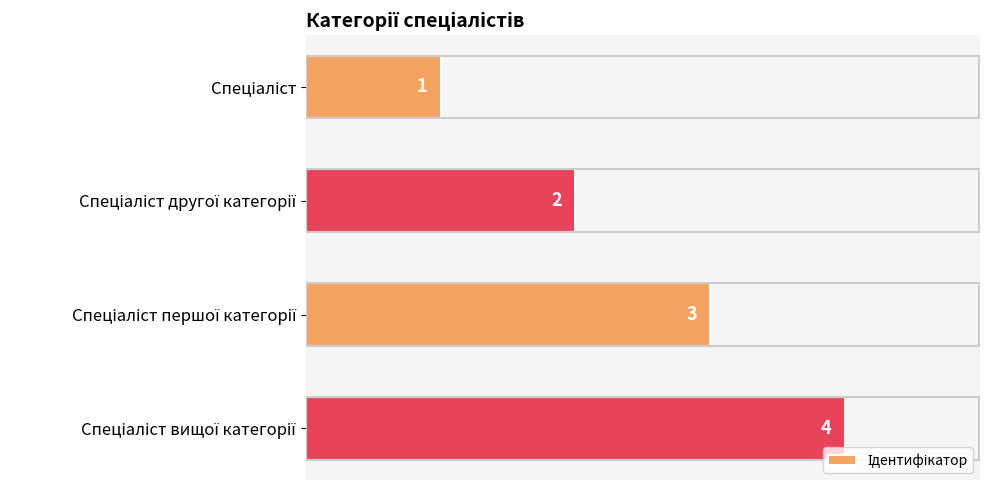

What is the value of the 3rd bar from the top?

3